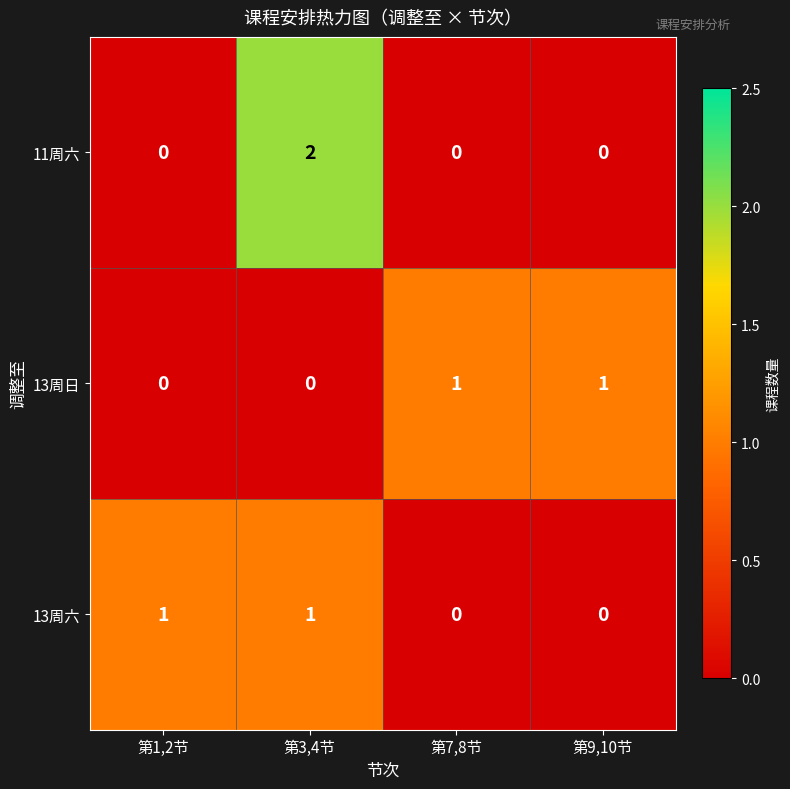

At how many categories does at least one series exceed 0?

4